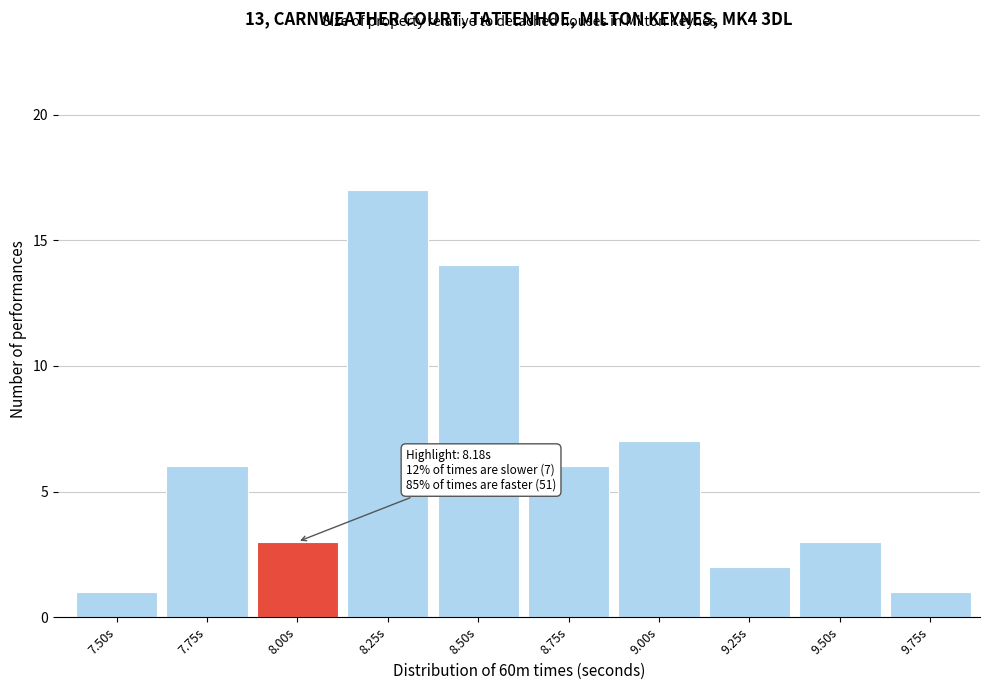

Reading right to left, transcribe all the data shown in this chart.

1	3	2	7	6	14	17	3	6	1